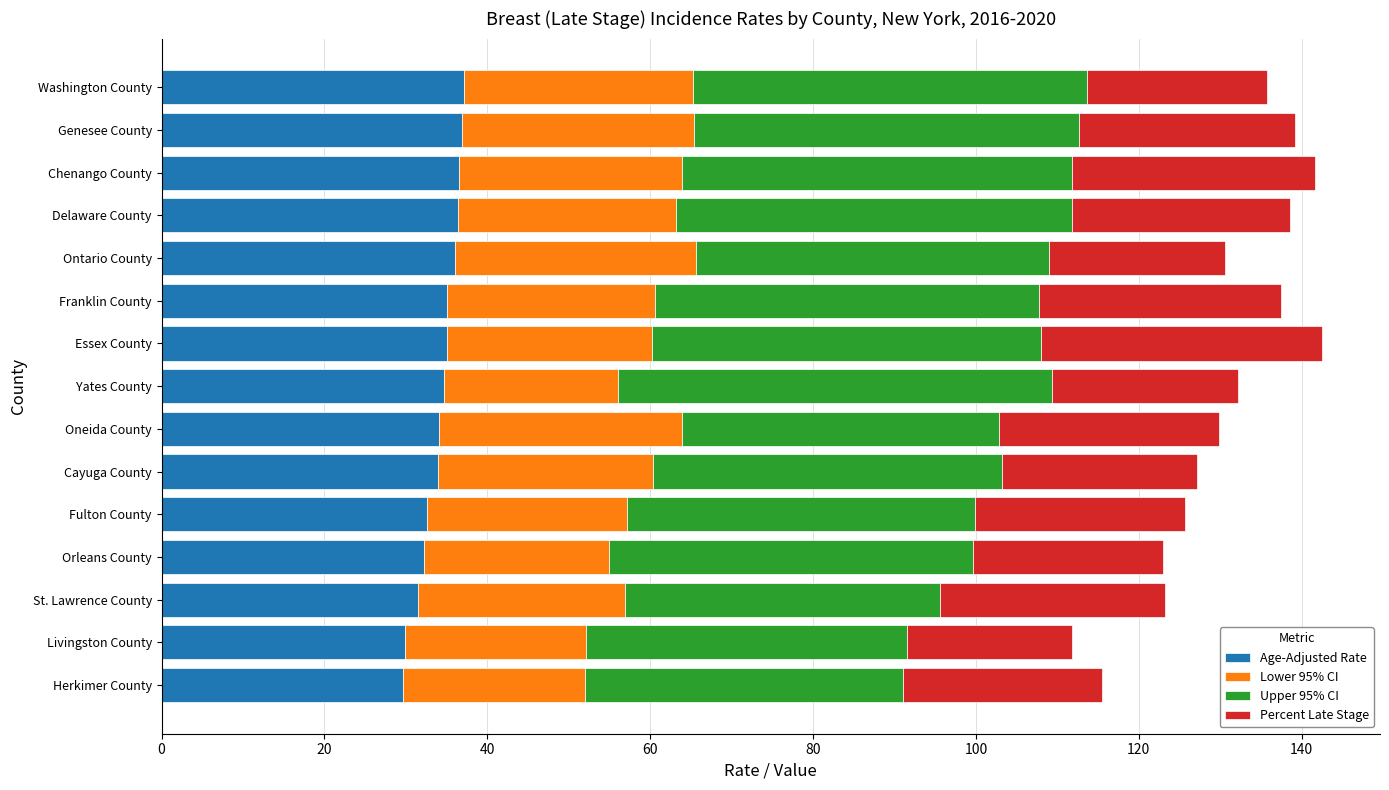

What is the sum of all Age-Adjusted Rate values?

511.7